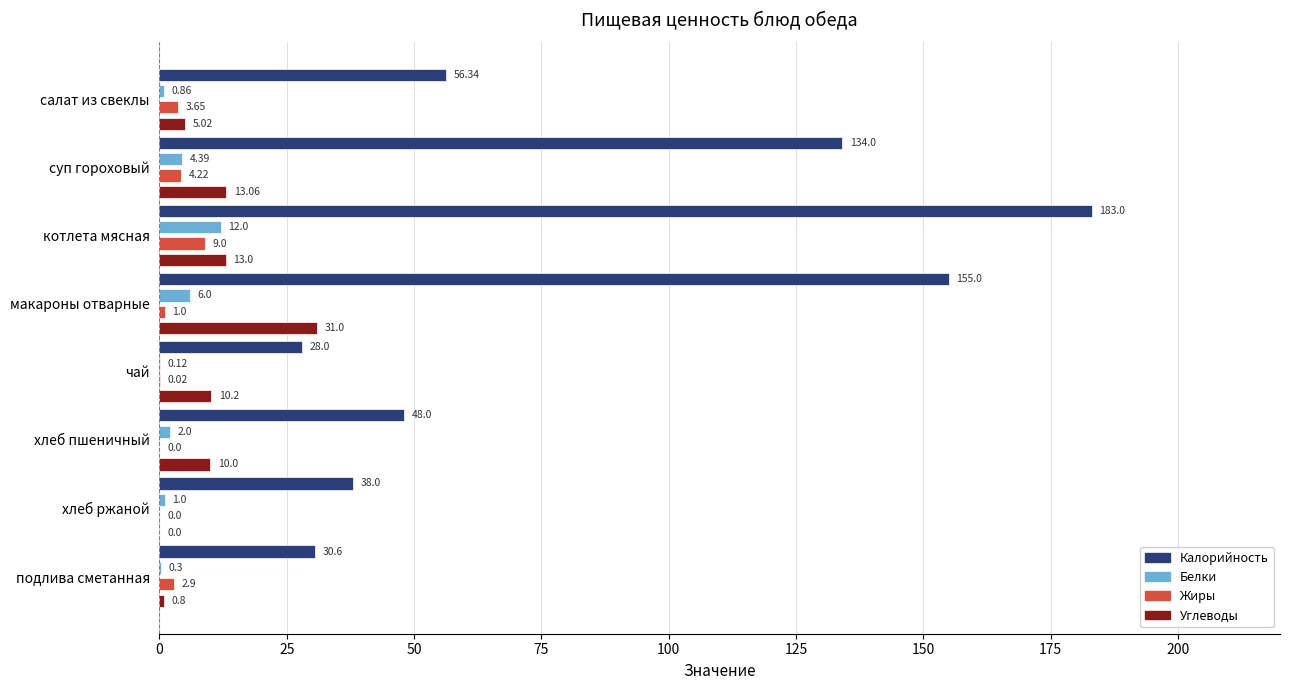

At which category is the sum across all series the highest?

котлета мясная